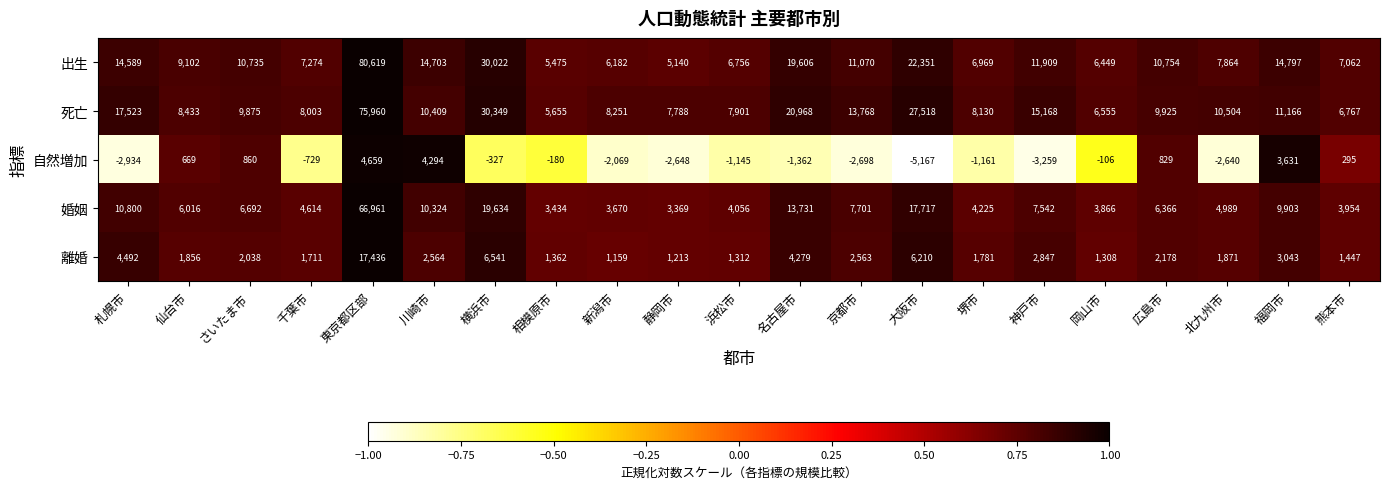

What is the greatest value displayed?

80619